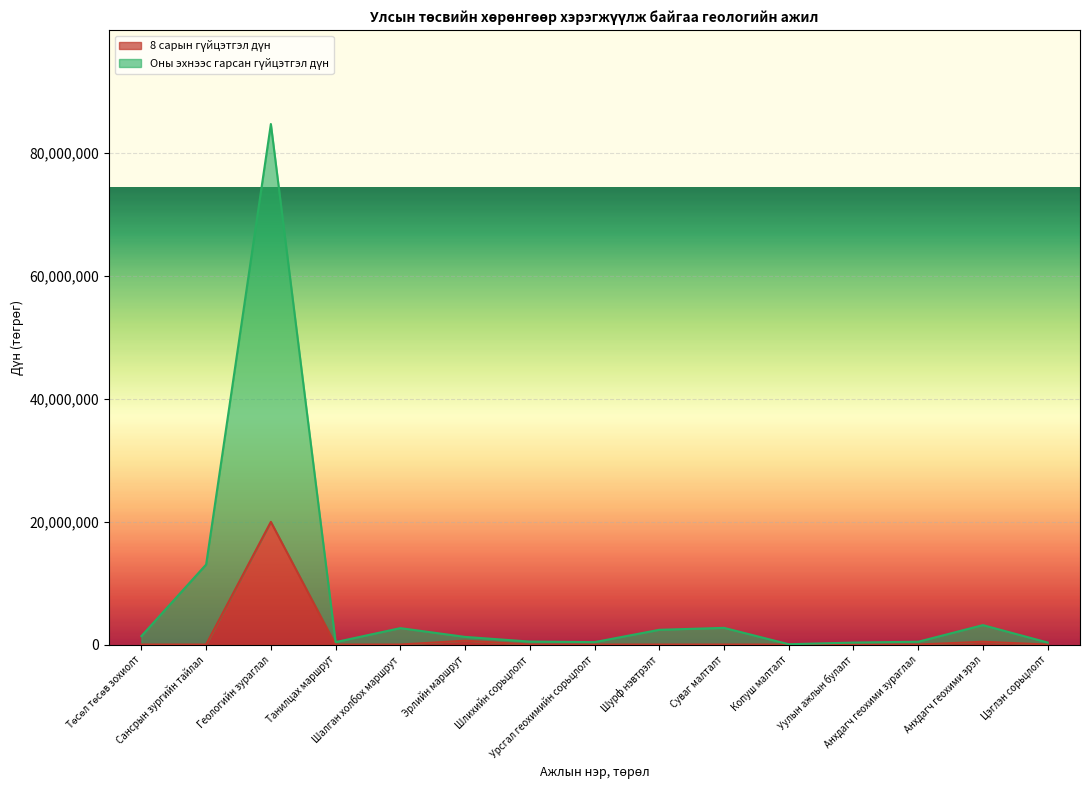

At which category is the sum across all series the highest?

Геологийн зураглал